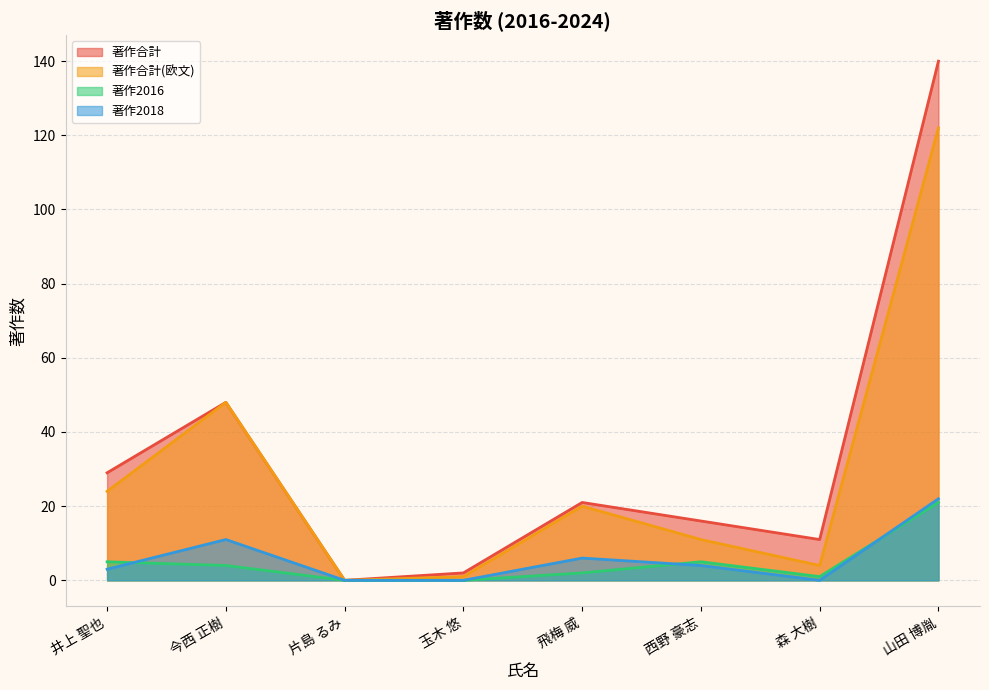

Which series has the largest total across all categories?

著作合計